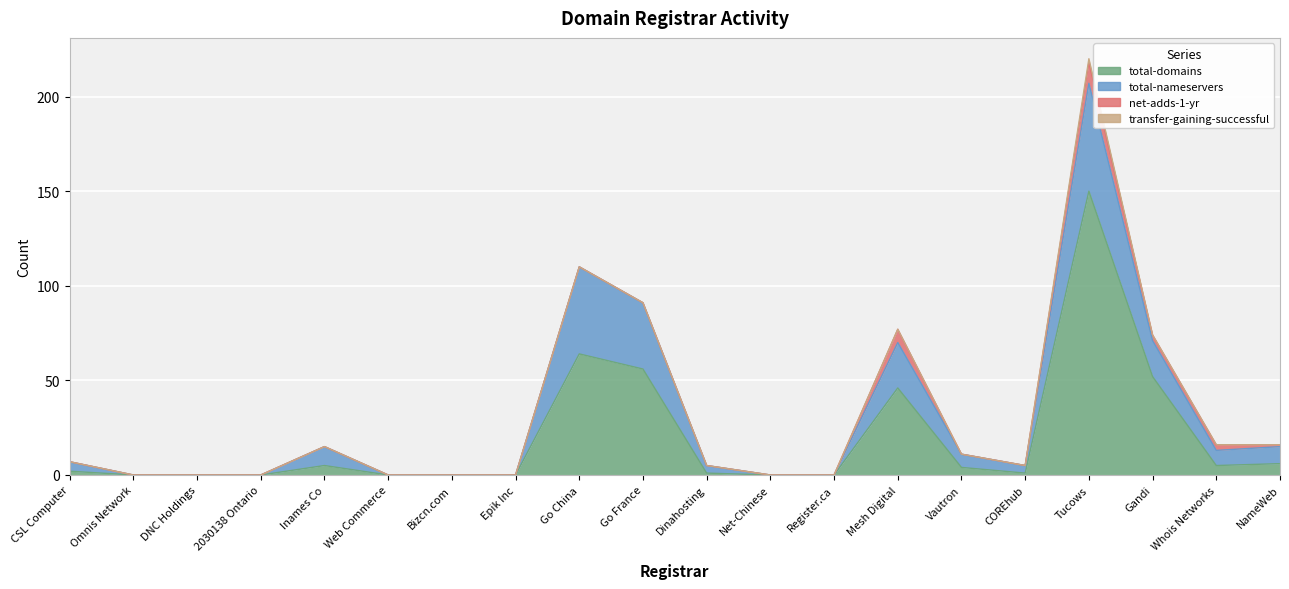

What is the label of the 9th point from the right?

Net-Chinese